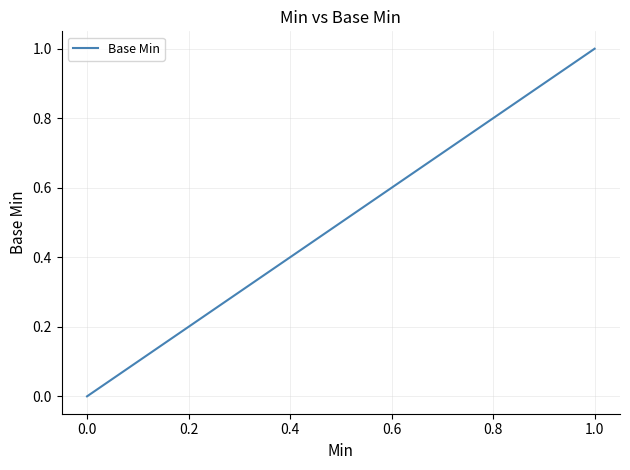

The chart shows a value of 0 at 1.0. True or false?

False